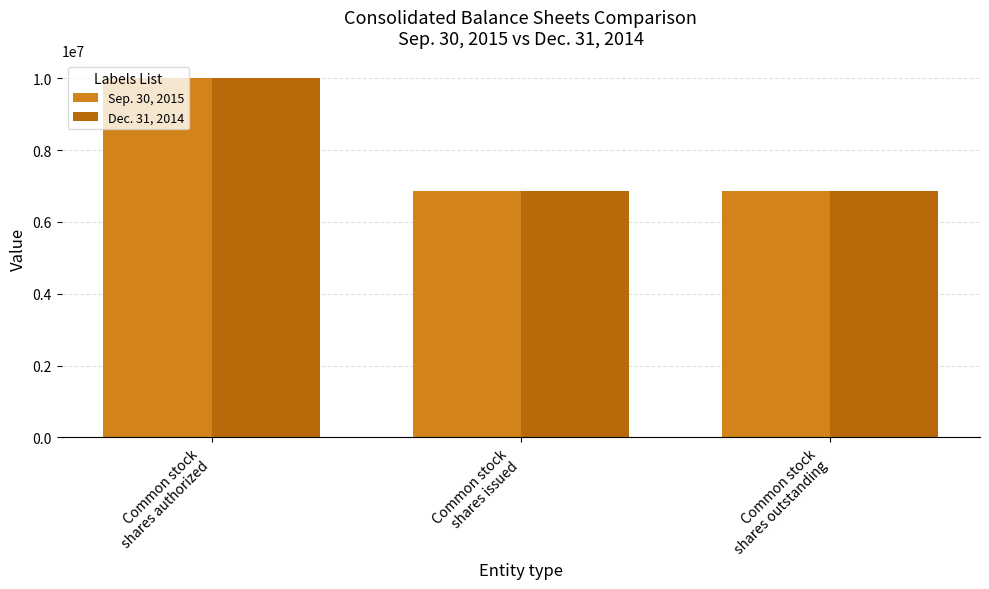

Is it true that Sep. 30, 2015 equals 16902482 at Common stock
shares authorized?

False